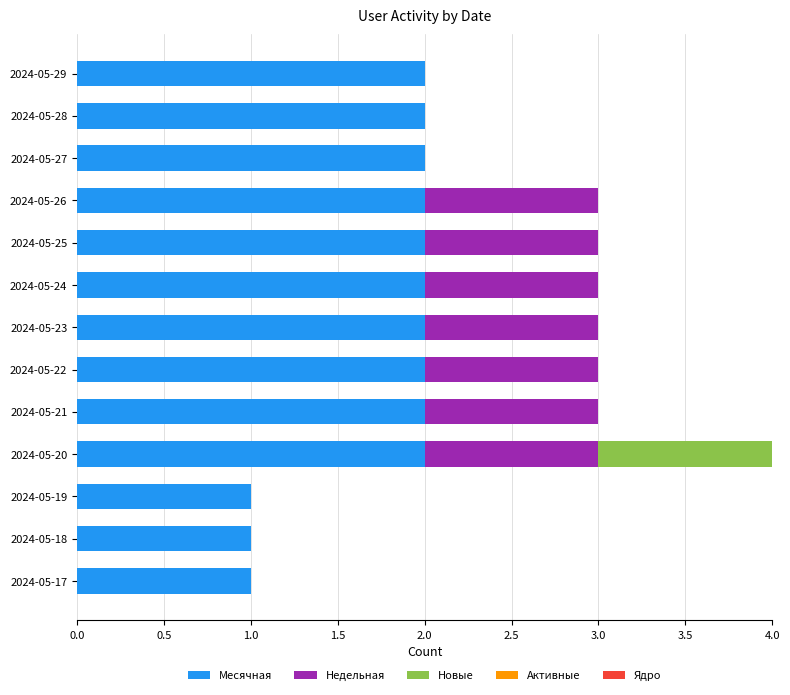

Is it true that Месячная equals 3 at 2024-05-26?

False